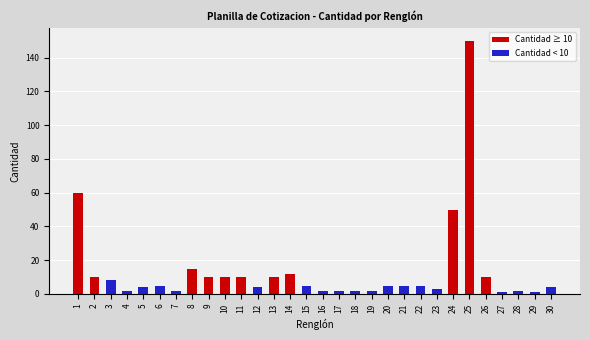

At which label does the data first exceed 5?

1